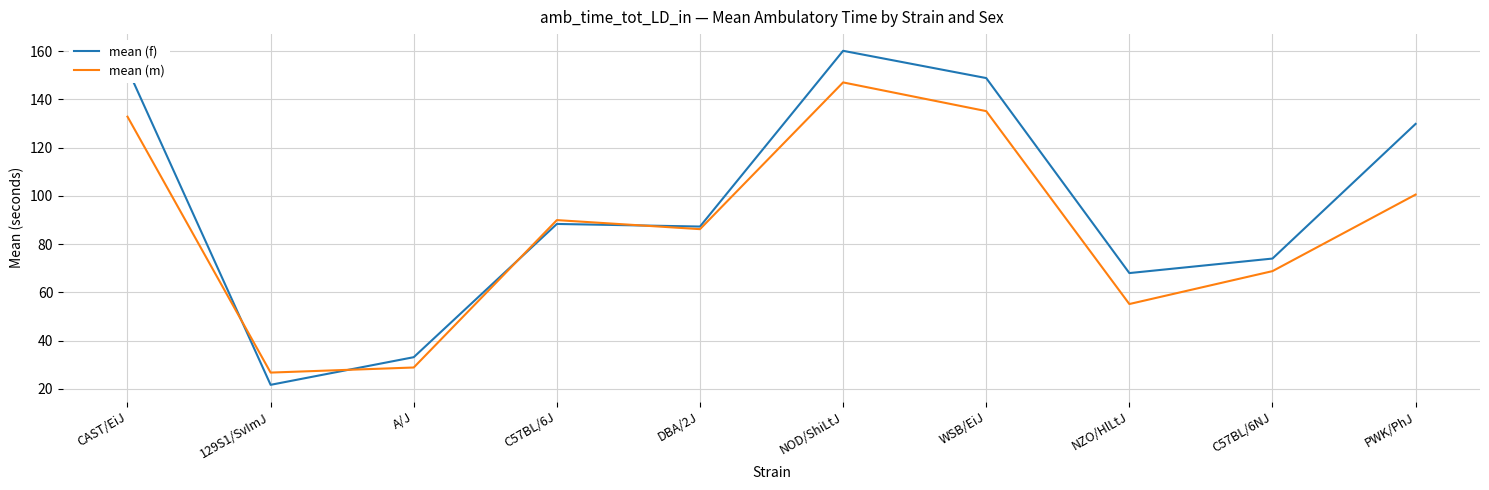

How many series are shown in this chart?

2